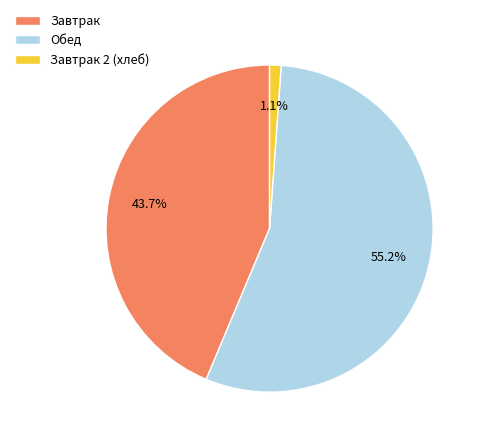

Count the number of slices in the pie.

3